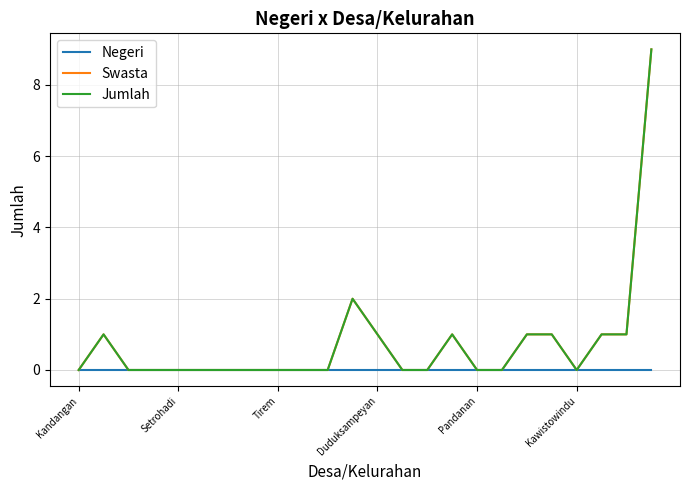

Does the chart display data point markers on the line(s)?

No